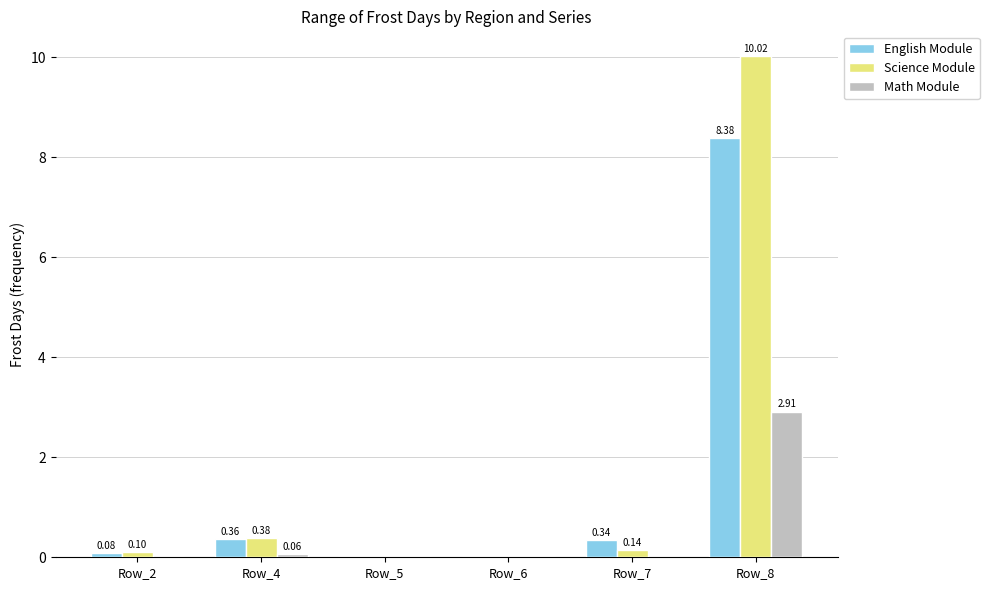

How many data points does each series have?

6